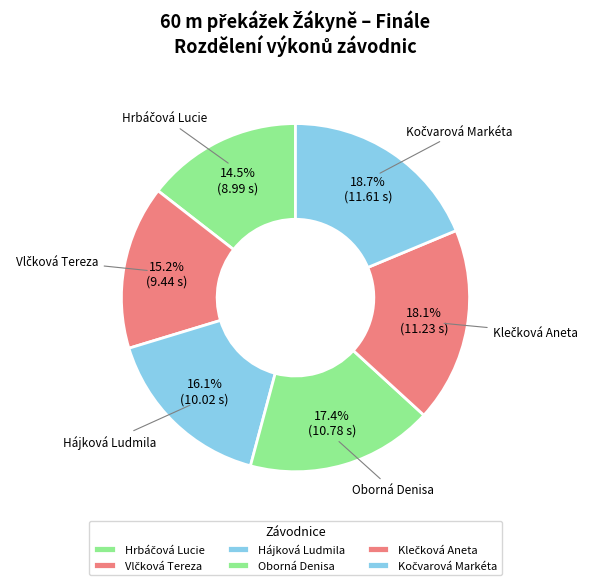

Approximately how many times larger is the value at Oborná Denisa compared to Hájková Ludmila?

1.1